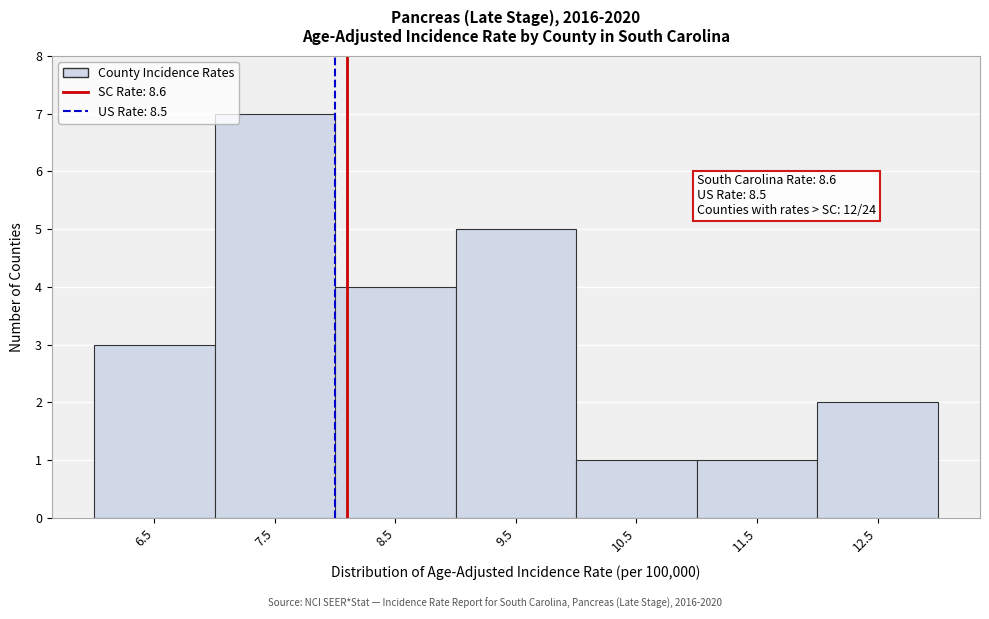

Reading left to right, transcribe all the data shown in this chart.

6.5=3	7.5=7	8.5=4	9.5=5	10.5=1	11.5=1	12.5=2